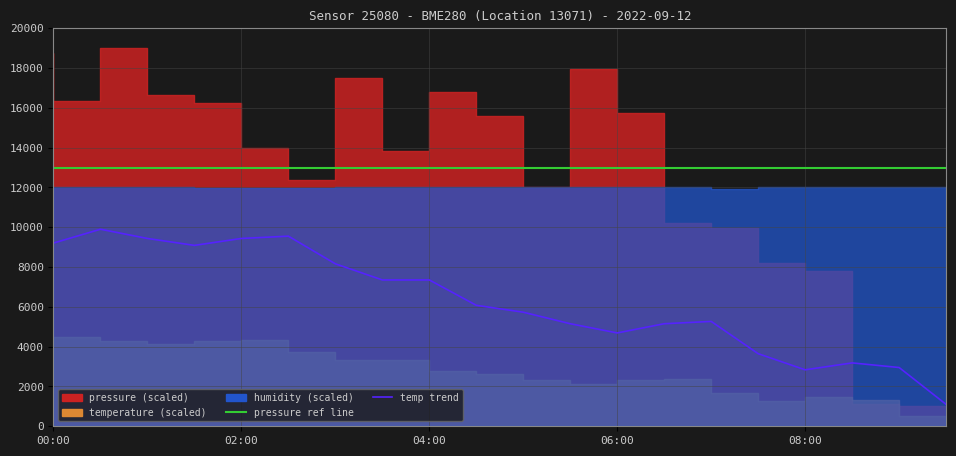

What is the difference between the temp trend values at 19 and 6?

7063.2